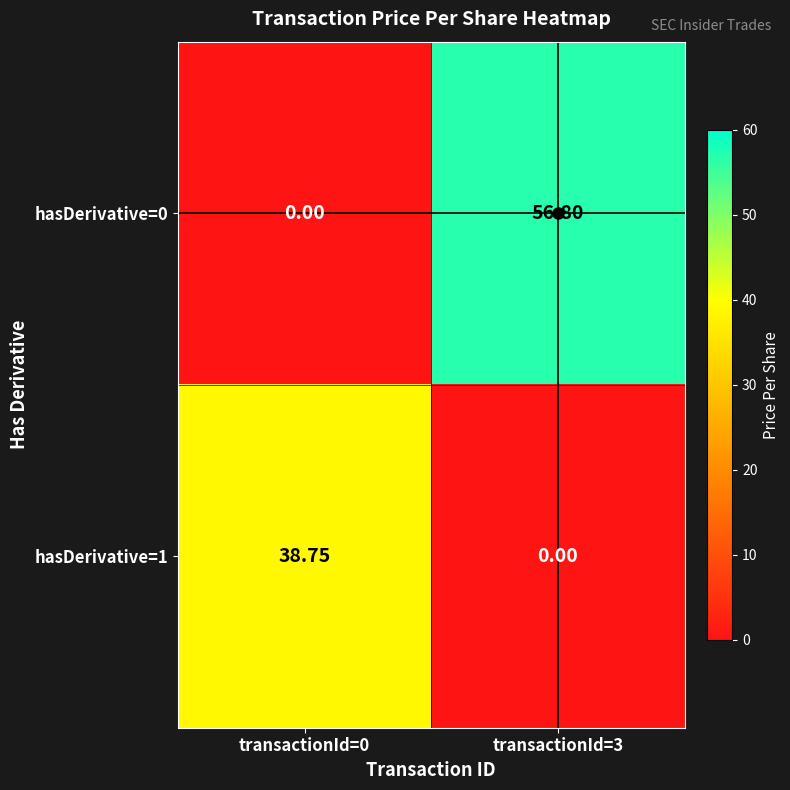

Is the value of hasDerivative=1 at transactionId=3 greater than the value of hasDerivative=0 at transactionId=3?

No